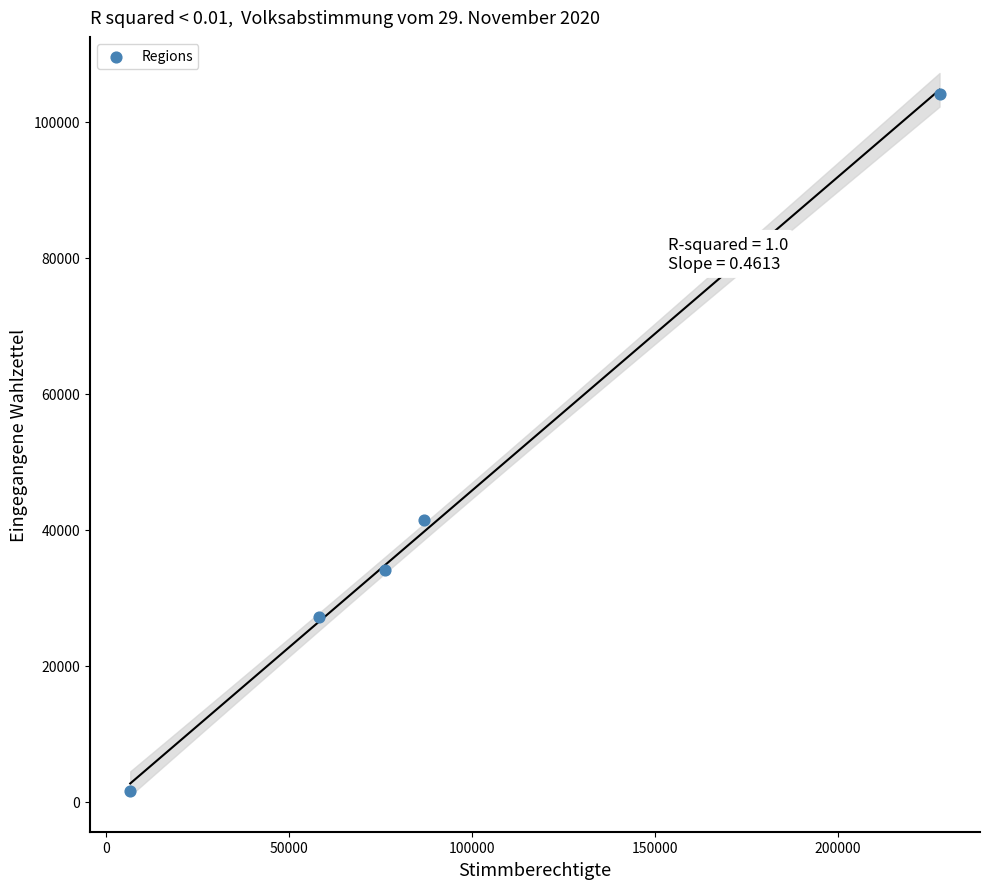

What Y value in the scatter plot is closest to 52875?

41382